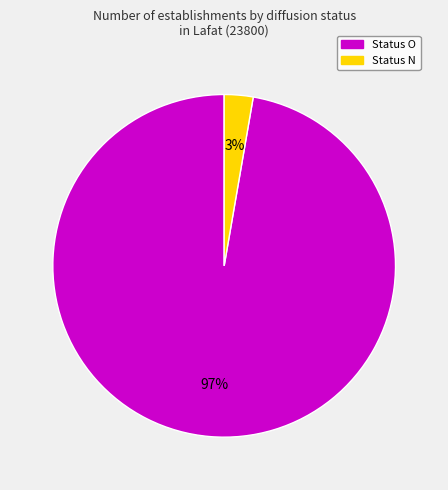

To the nearest percent, what is the average slice percentage?

50%